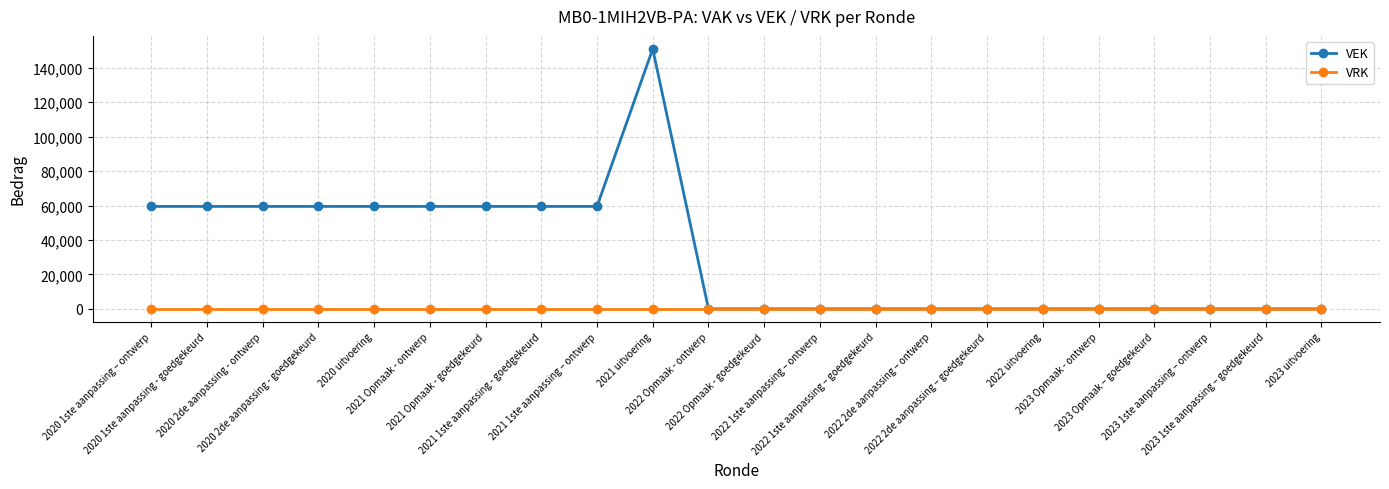

At how many categories does at least one series exceed 63515?

1